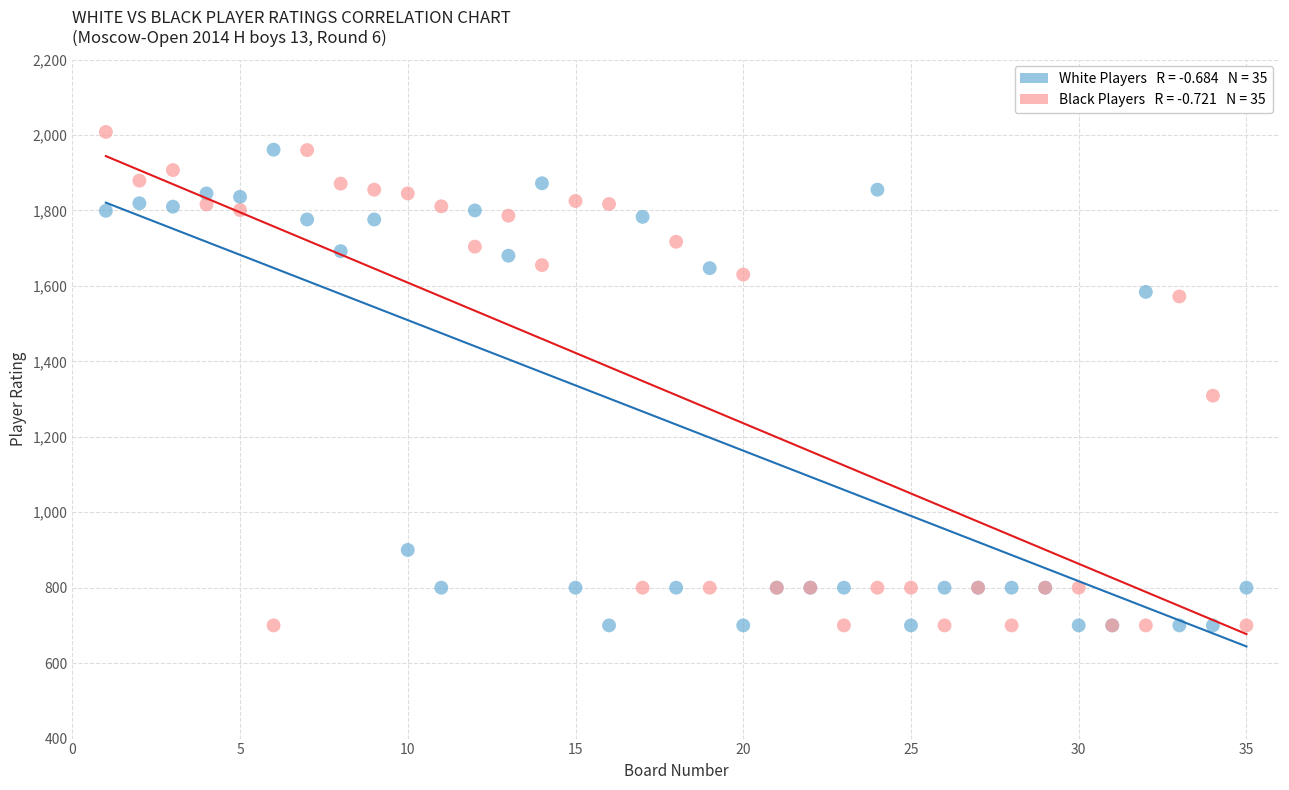

Across all series, what Y value is closest to 1354?

1309